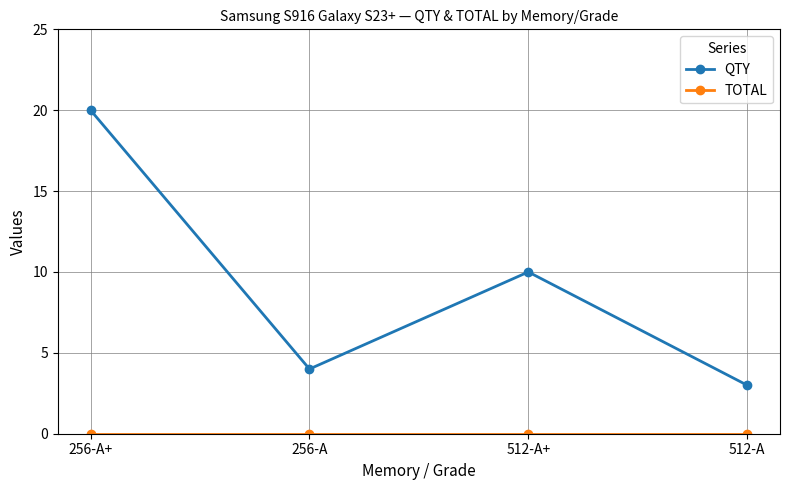

True or false: QTY has a value of 4 at 512-A.

False